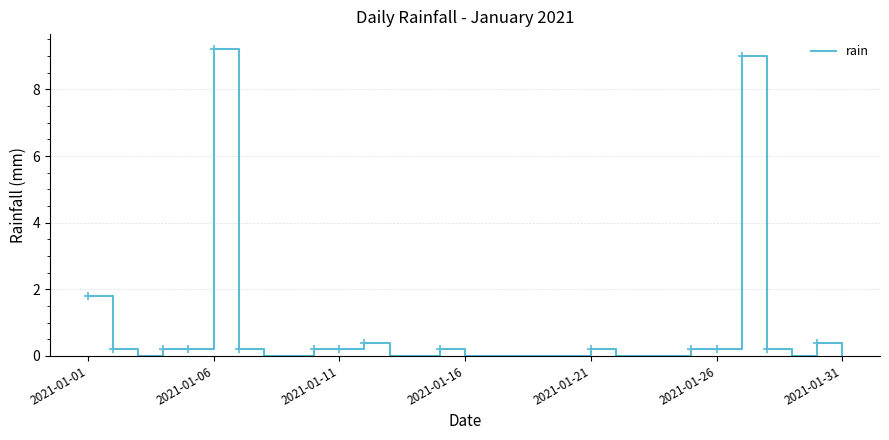

Does the chart have visible grid lines?

Yes